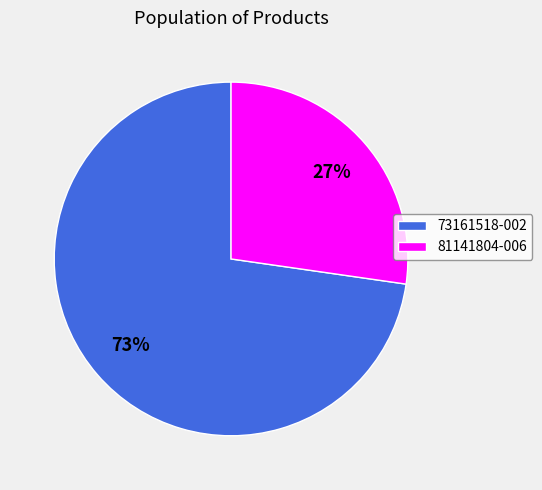

How many segments does this pie chart have?

2